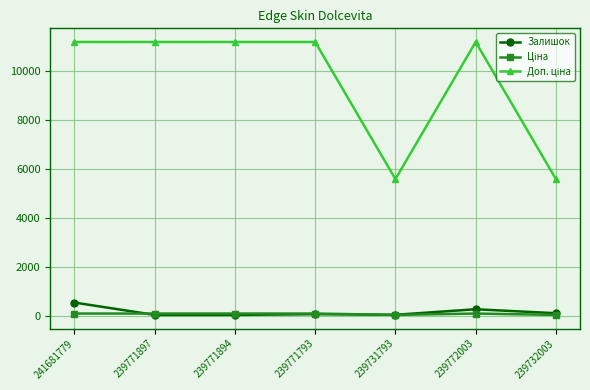

What is the maximum value shown in the chart?

11169.0